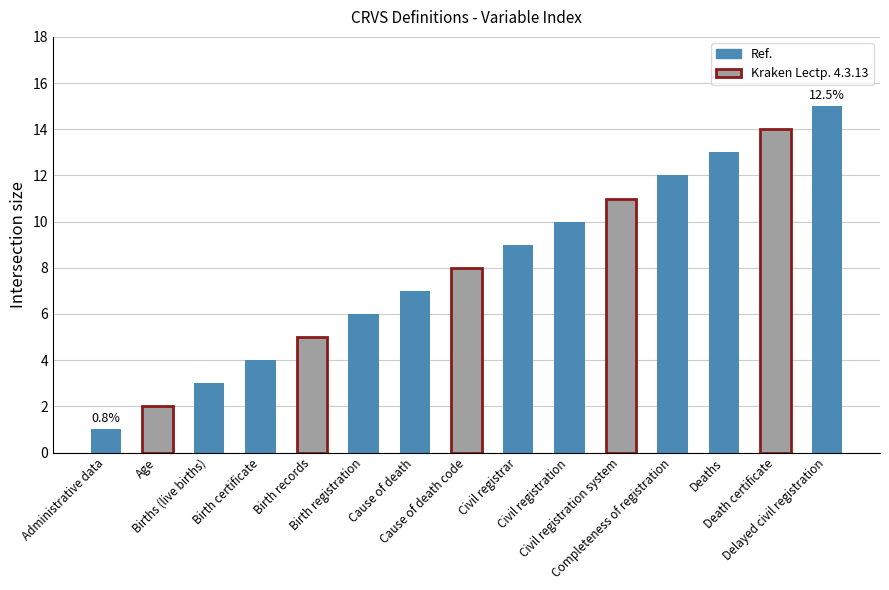

How many distinct data groups are displayed?

1